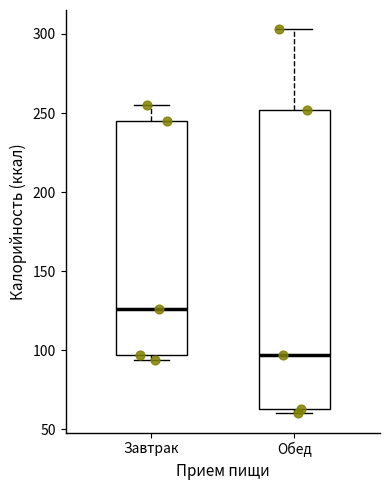

Reading left to right, read every box against the y-axis: the position of its median line, the range the box covers, and the ends of its whiskers. The values are not printed on the chart, so give them approximately, as read against the axis.

Завтрак: median 125, box 95 to 245, whiskers 95 (just below the box's lower edge) to 255
Обед: median 95, box 65 to 250, whiskers 60 to 305